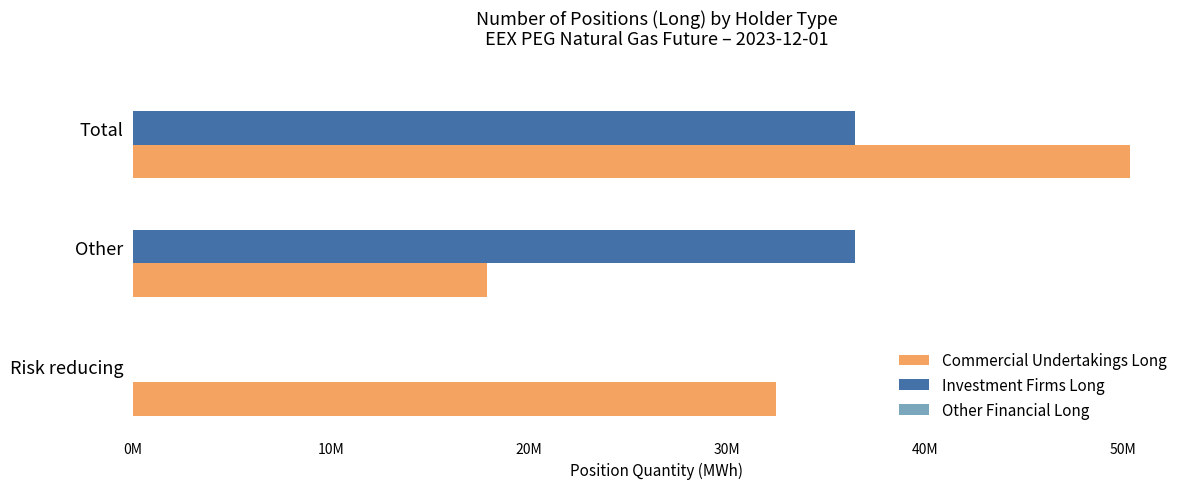

What position from the left is 0M?

1